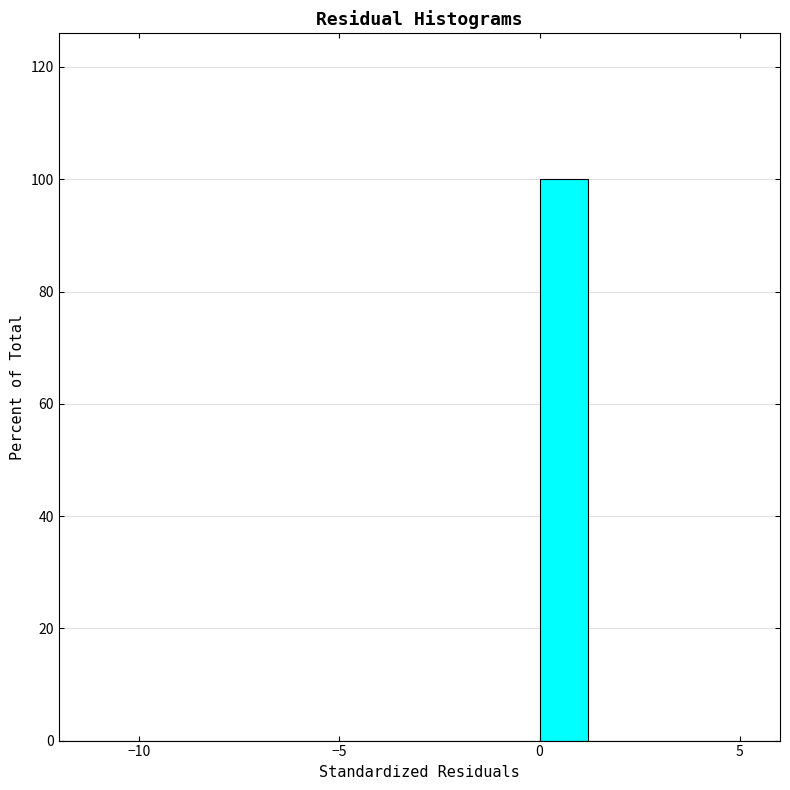

Read against the x-axis, roughly where is the centre of the tallest bar?

0.5